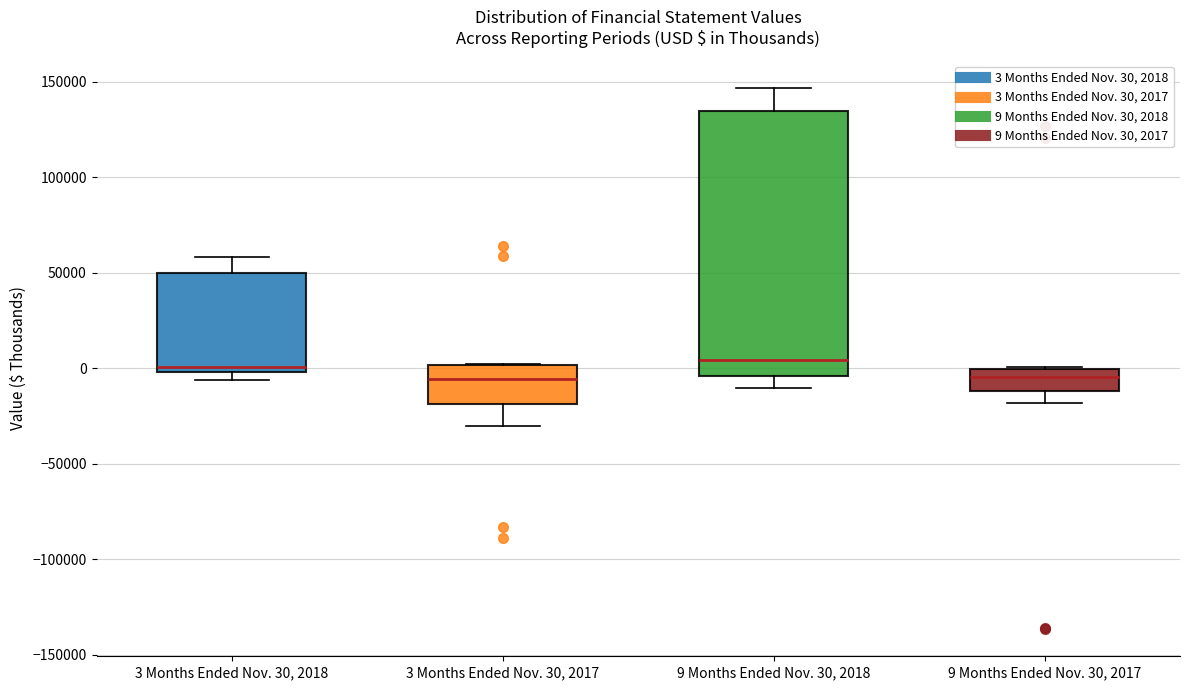

Where is the upper edge of the box for 3 Months Ended Nov. 30, 2018 on the y-axis? The values are not printed on the chart, so give them approximately, as read against the axis.

50000